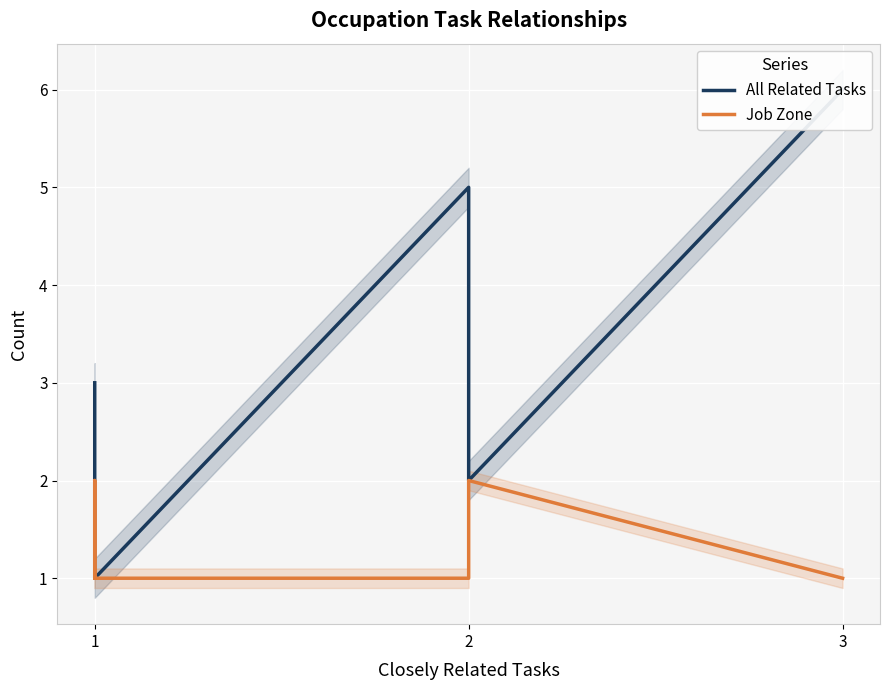

Does the chart display data point markers on the line(s)?

No